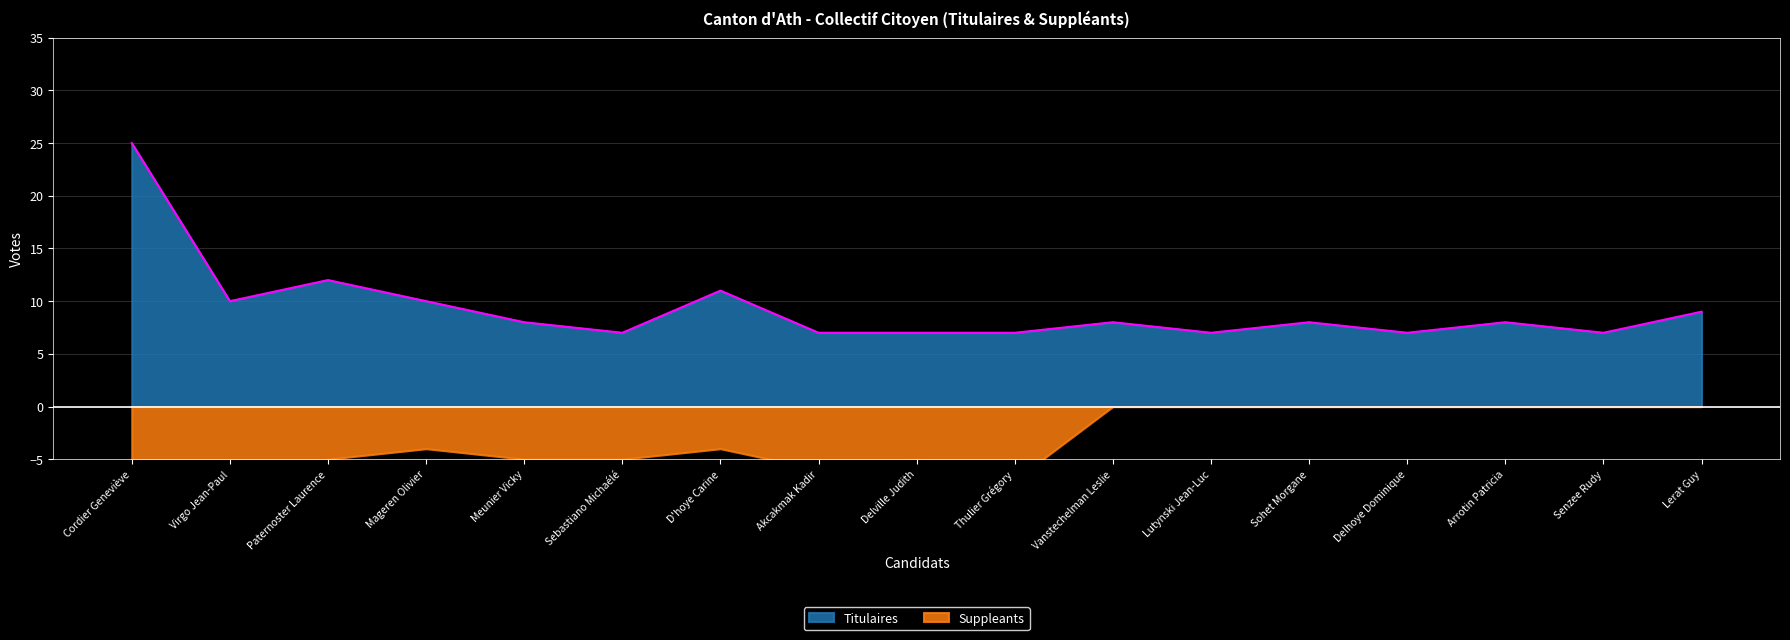

What is the value of the 6th point from the left?

7